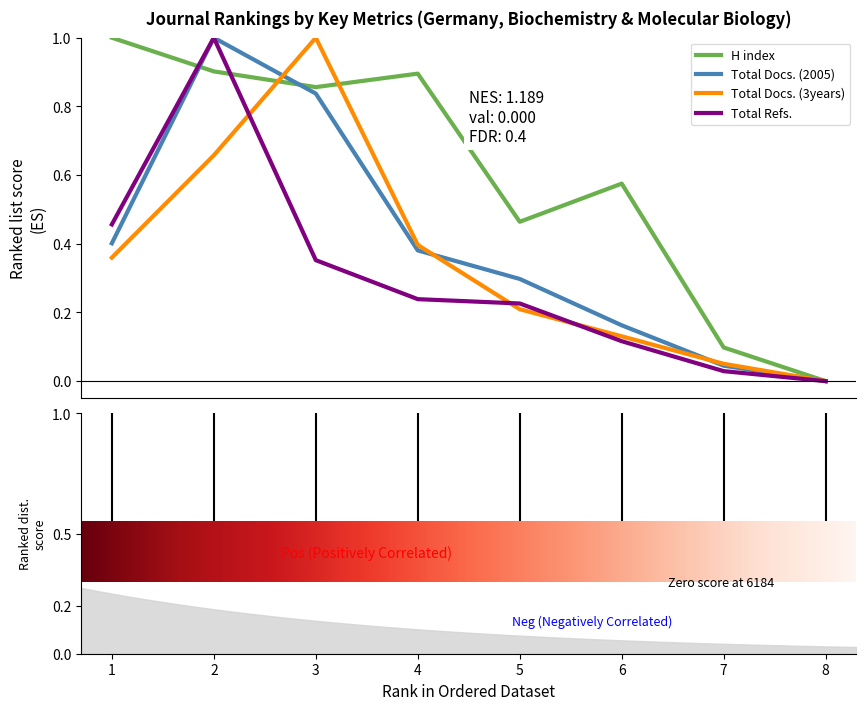

Which series has the widest spread of values?

H index